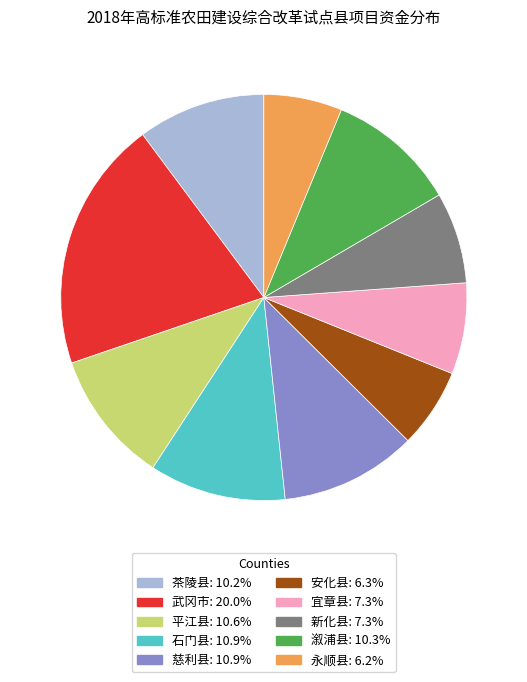

Is the sum of 安化县 and 茶陵县 greater than half?

No